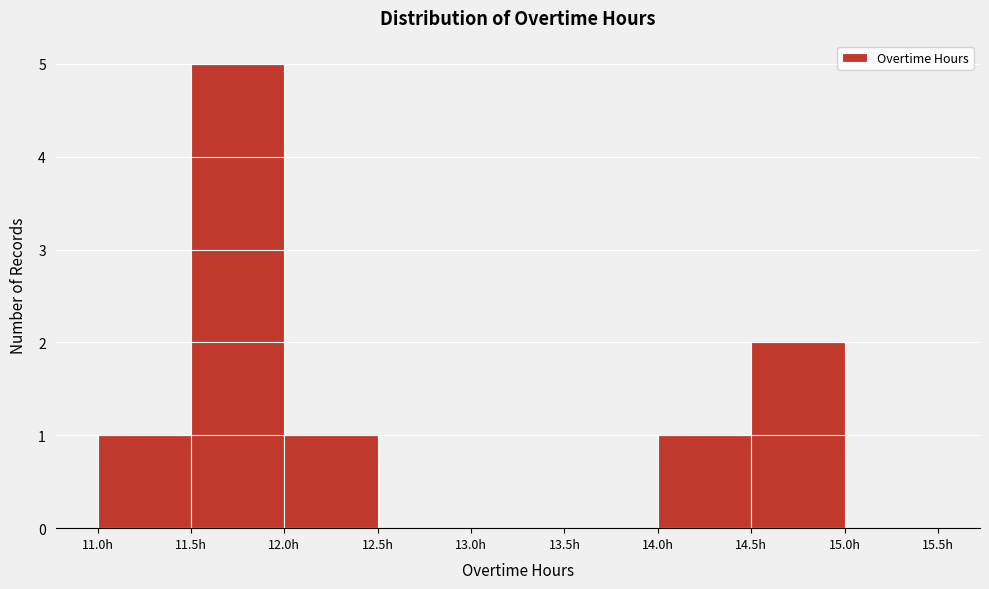

Which range on the x-axis has the tallest bar?

11.5 to 12.0